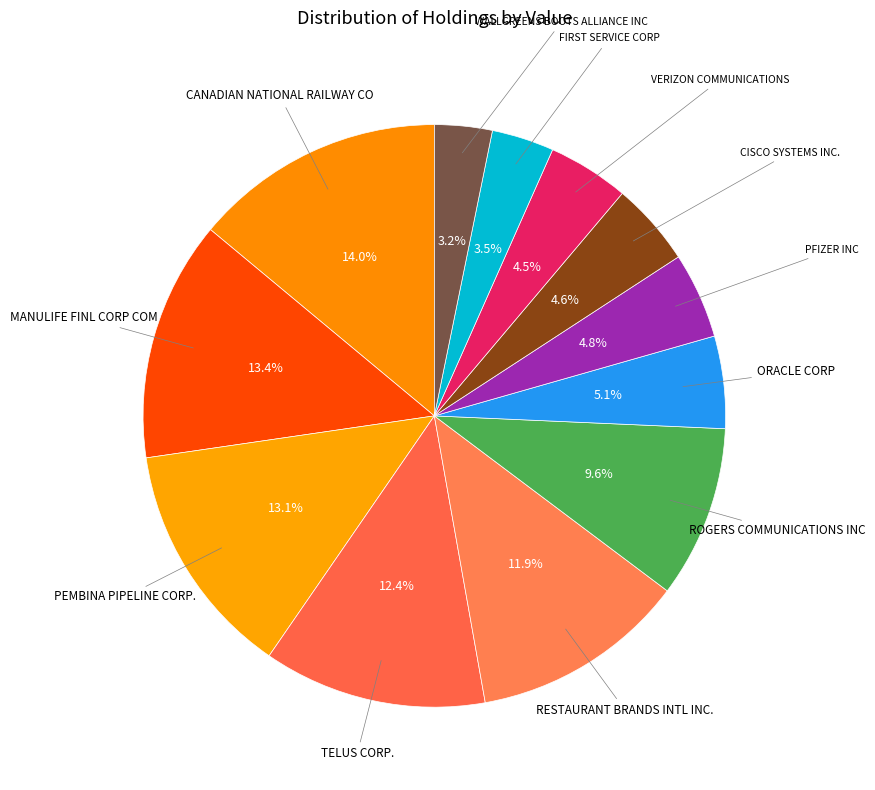

What is the largest slice in the pie chart?

CANADIAN NATIONAL RAILWAY CO